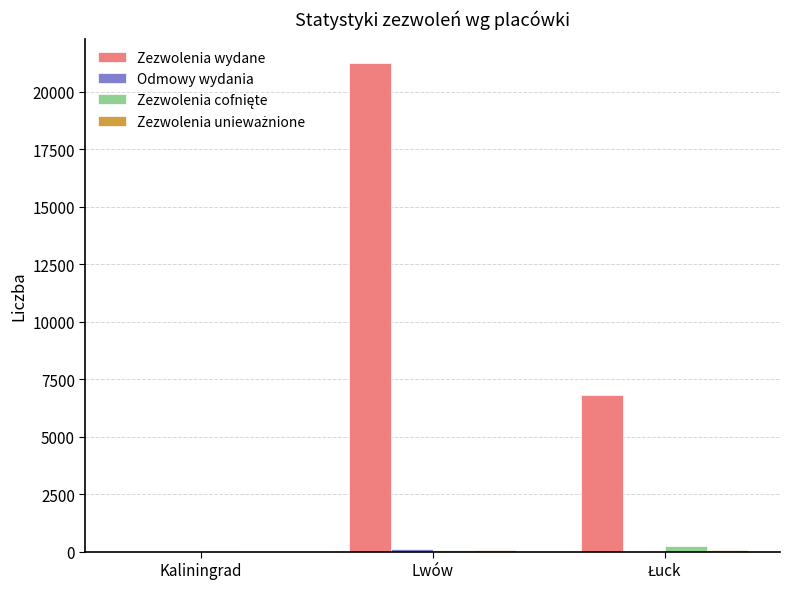

Are the bars horizontal?

No